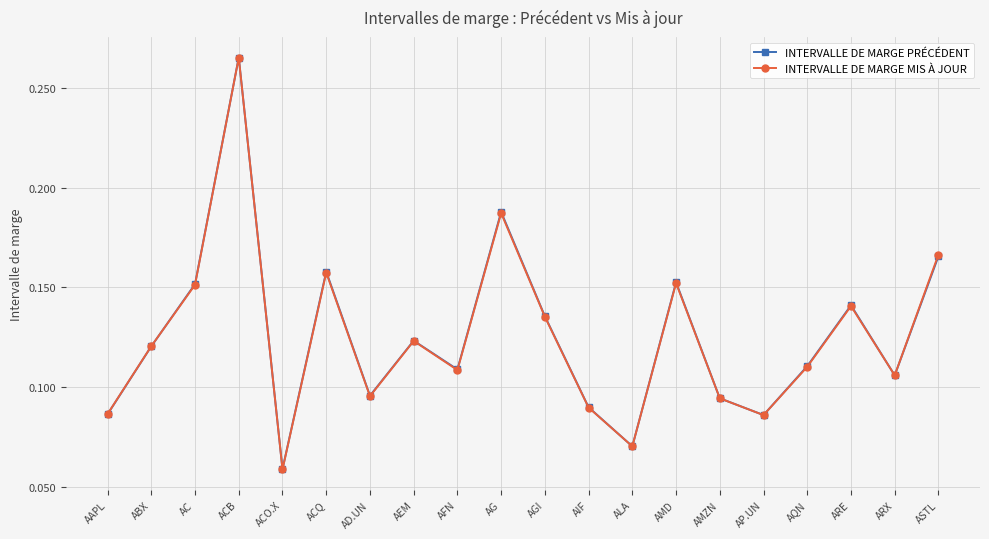

What is the label of the 11th point from the left?

AGI